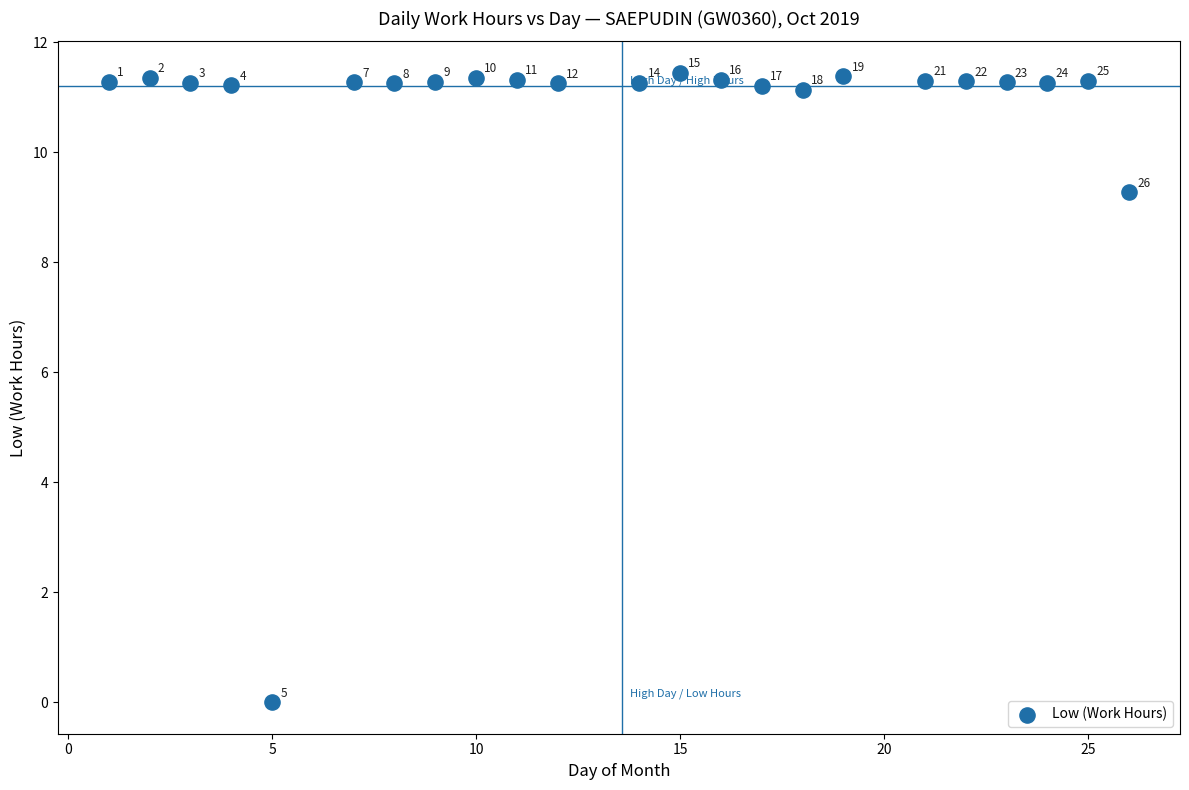

What Y value in the scatter plot is closest to 5?

9.3